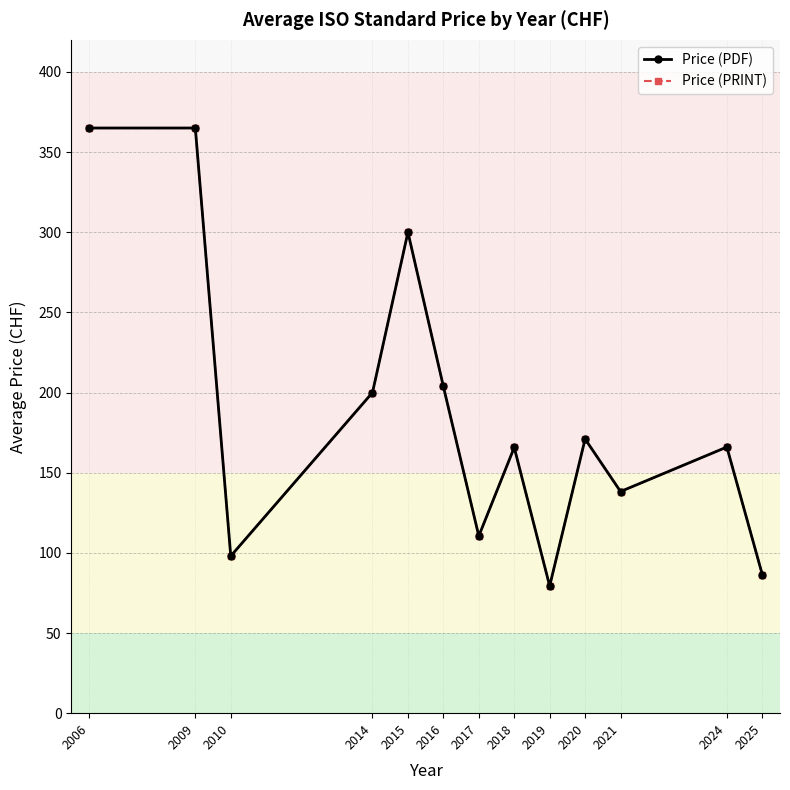

What is the difference between the maximum and minimum values in the Price (PDF) series?

285.7